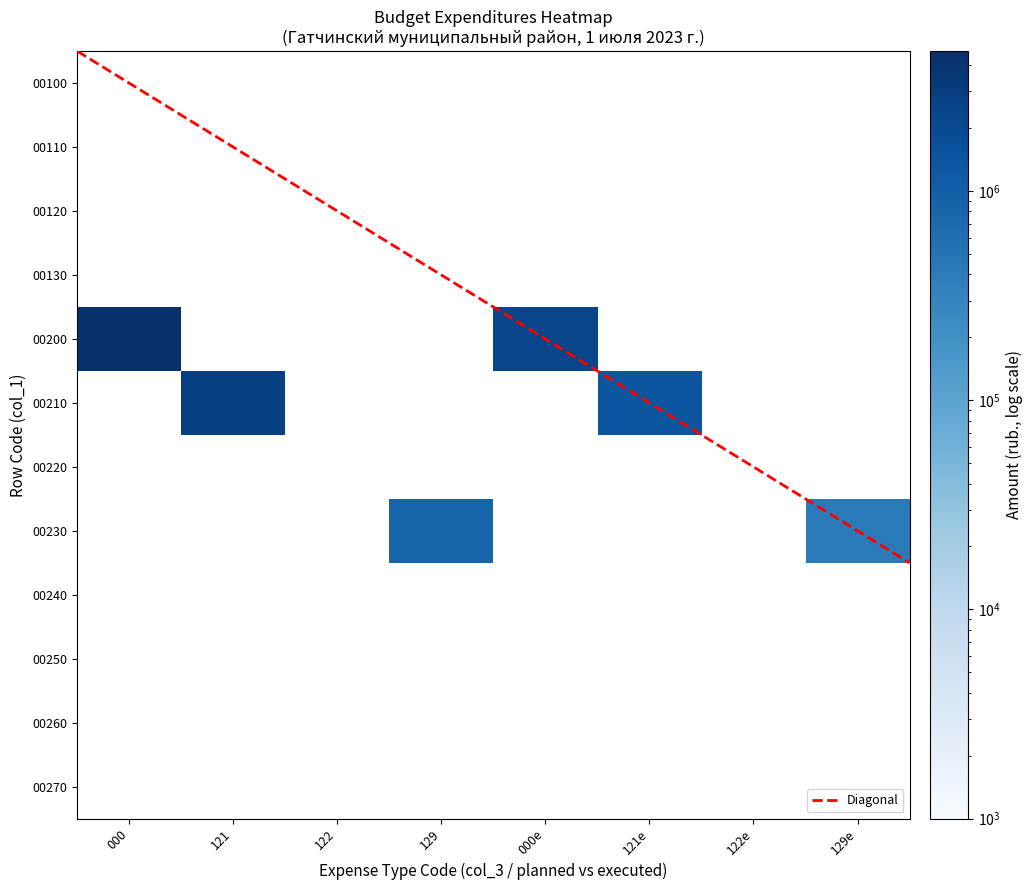

How many positive values does the 0000_129 series have?

1